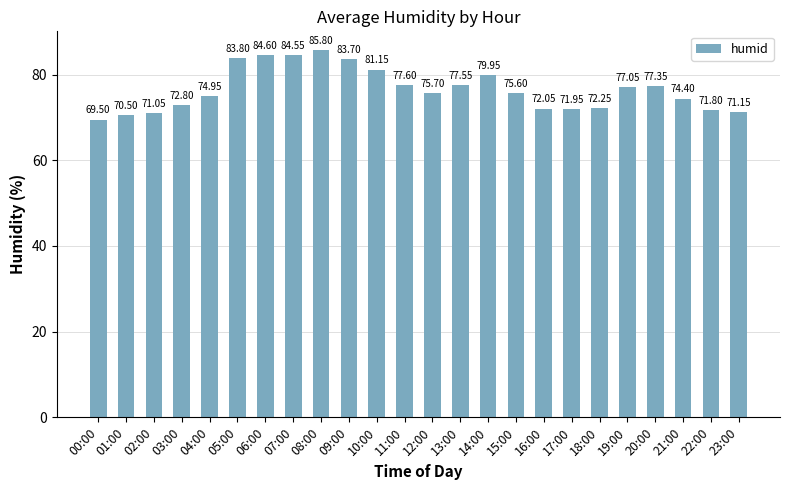

What is the label of the 18th bar from the right?

06:00